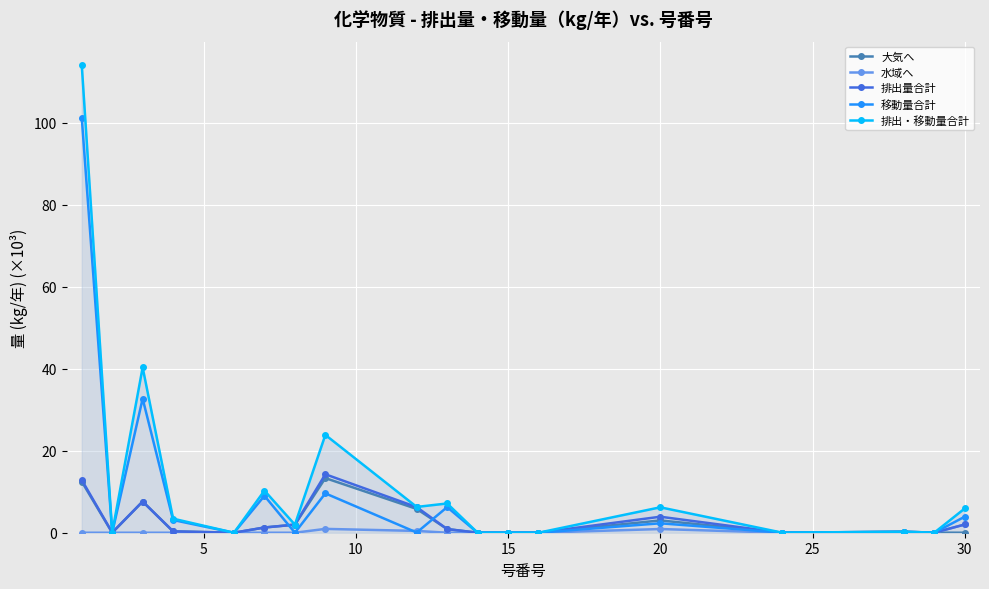

Which series has the widest spread of values?

排出・移動量合計